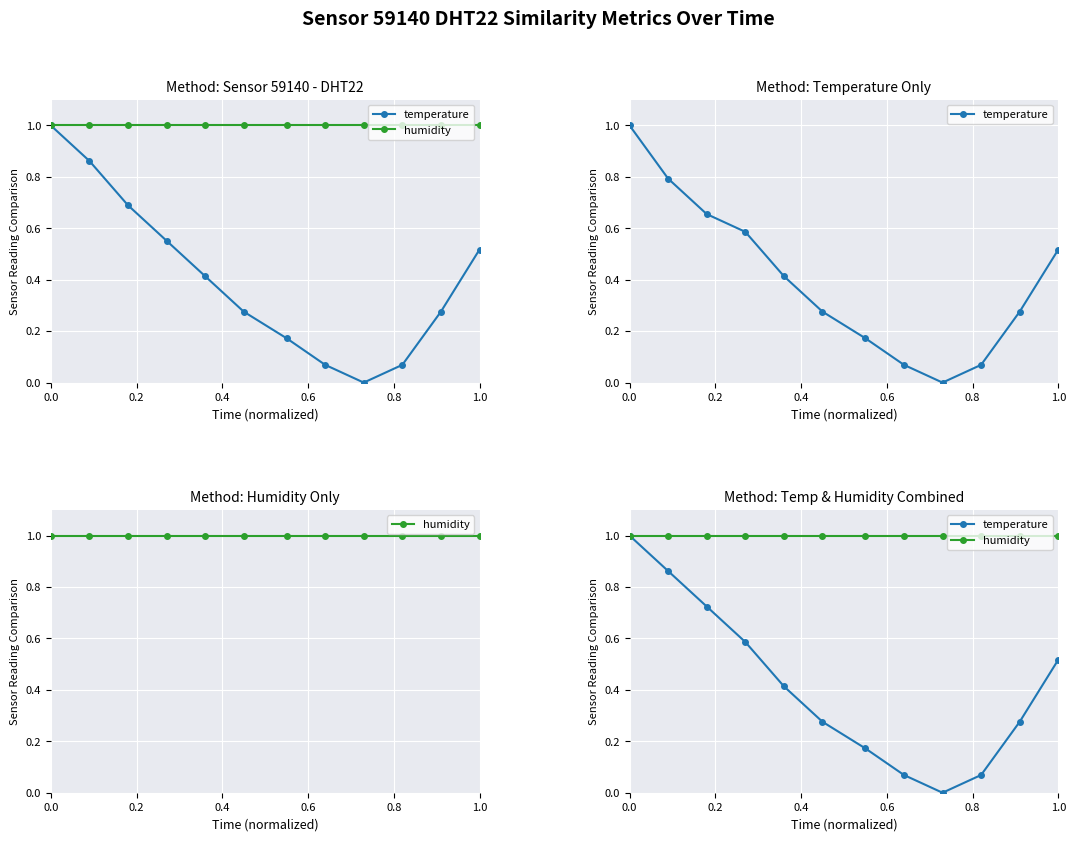

What is the greatest value displayed?

1.0